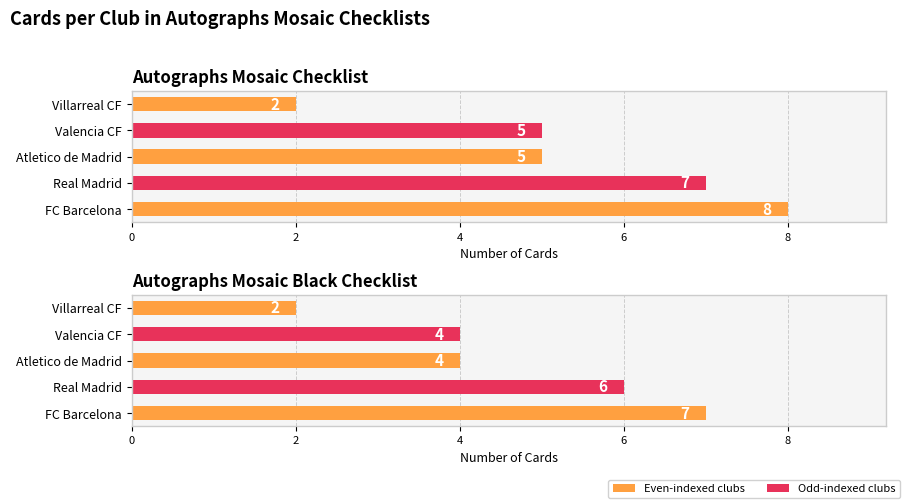

Is the value of Autographs Mosaic Black Checklist at Villarreal CF greater than the value of Autographs Mosaic Checklist at FC Barcelona?

No